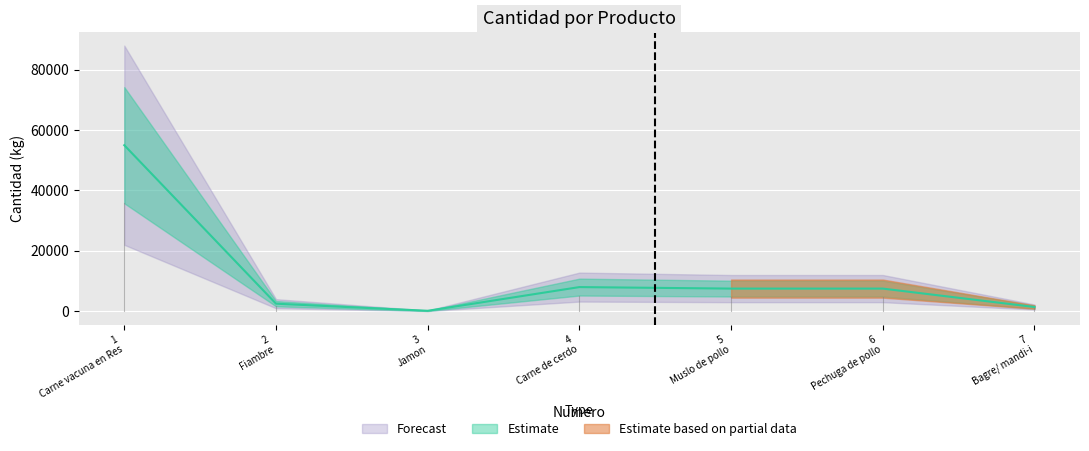

What is the change in value from 1 Carne vacuna en Res to 5 Muslo de pollo?

-47500